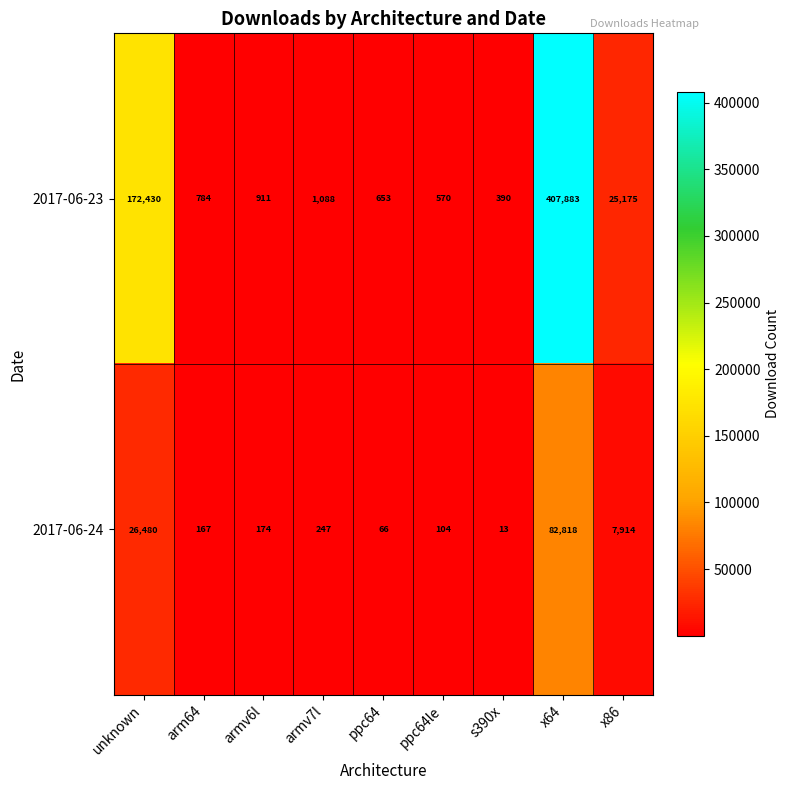

At how many categories does at least one series exceed 262111?

1